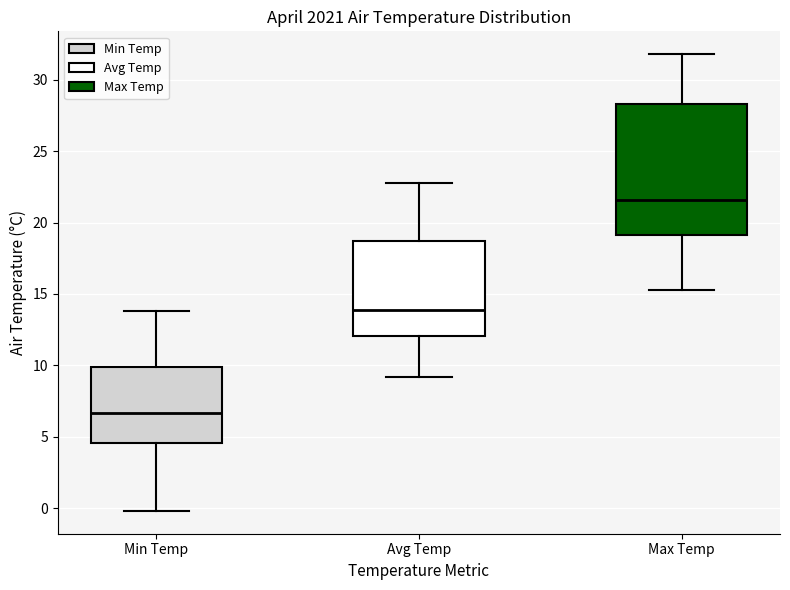

Which box's median line is the lowest?

Min Temp